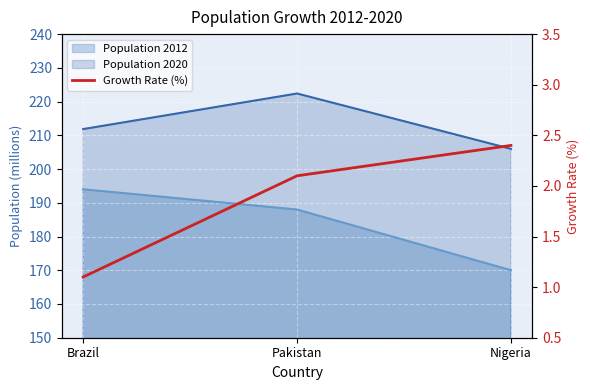

True or false: the data shows 2.4 at Nigeria.

True